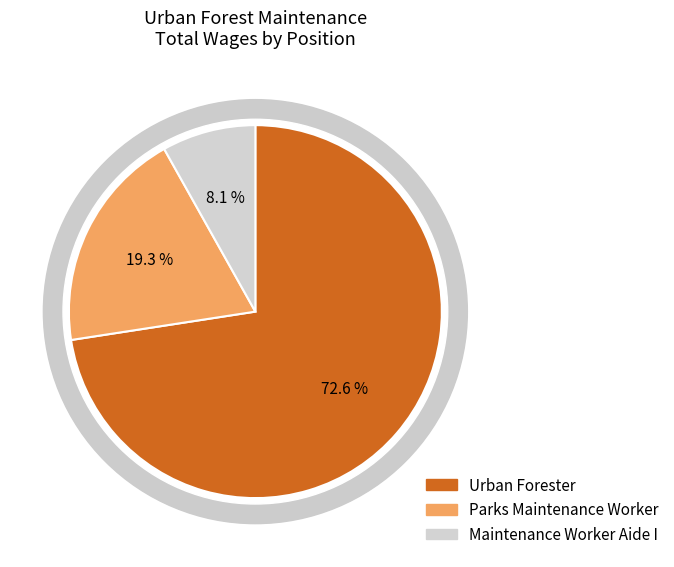

Which has a higher value, Maintenance Worker Aide I or Urban Forester?

Urban Forester